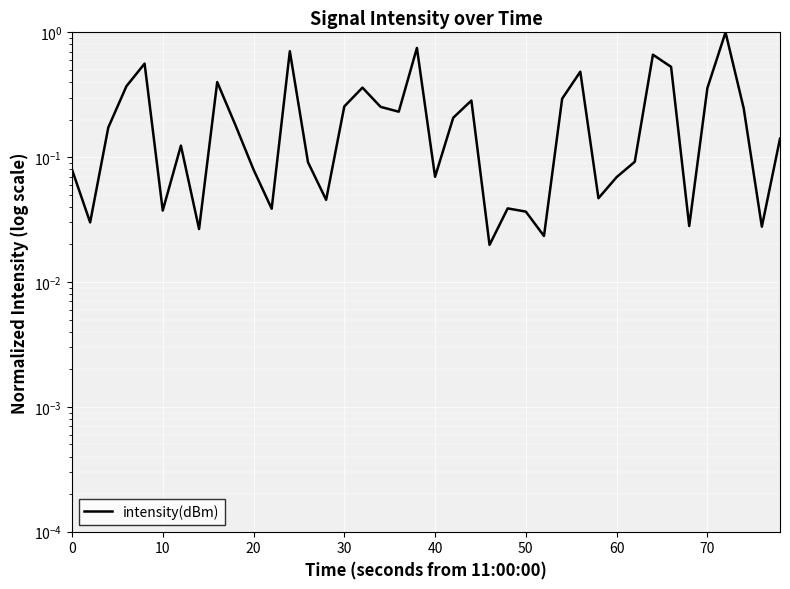

What is the difference between the second highest and second lowest values?

0.7